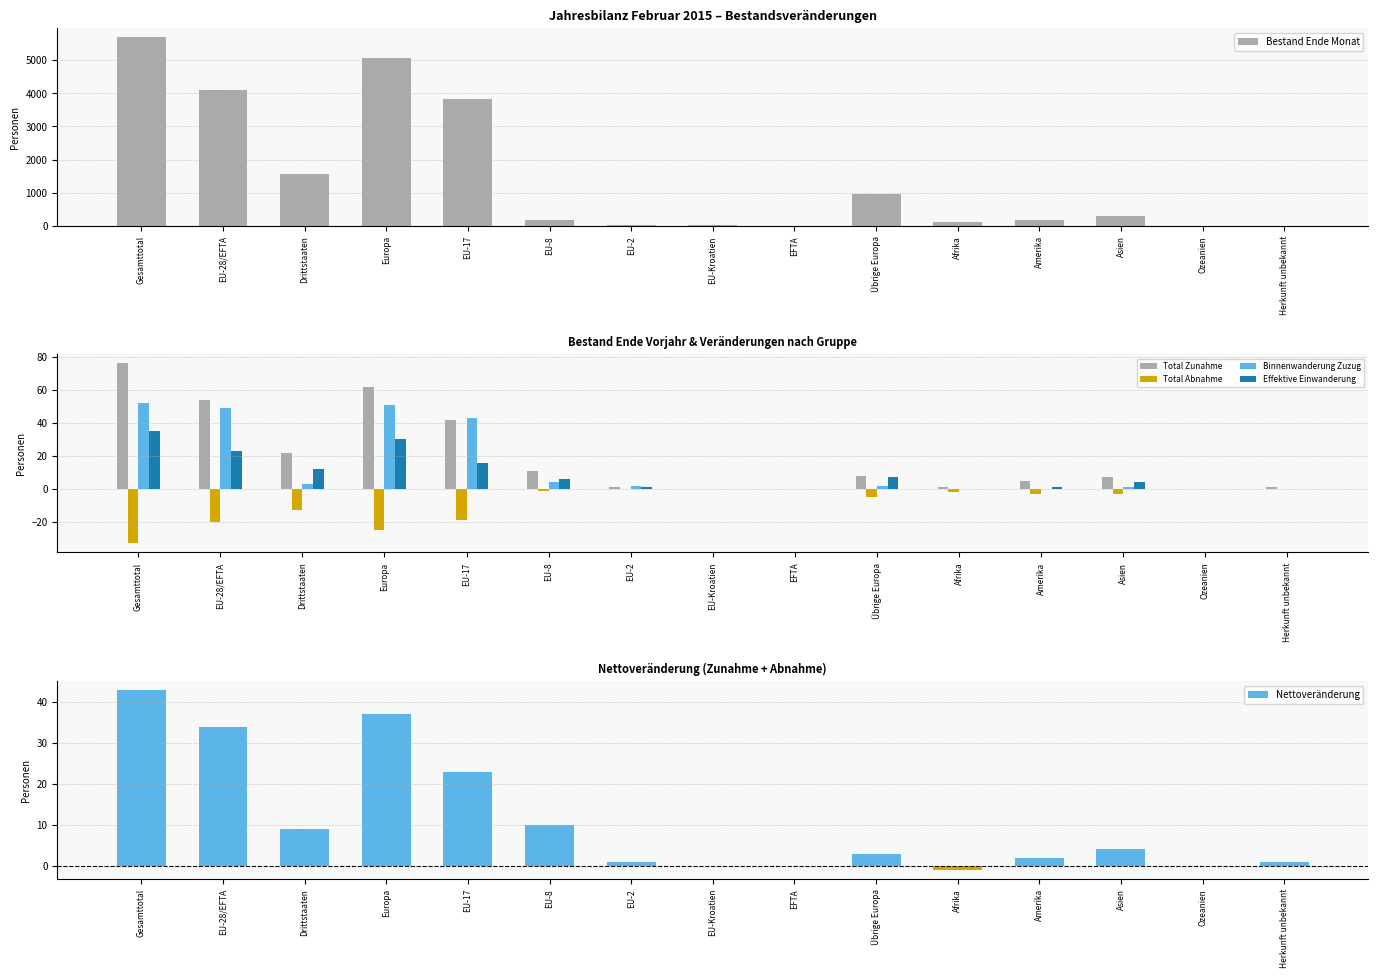

Is the value of Effektive Einwanderung at Gesamttotal greater than the value of Nettoveränderung at EU-2?

Yes